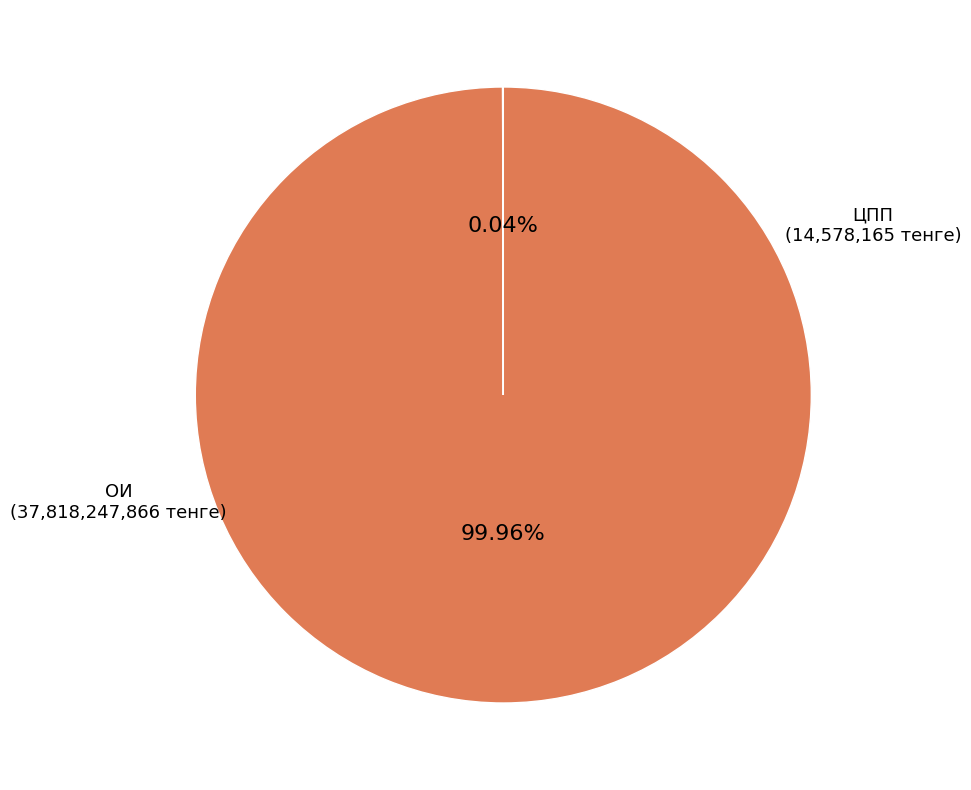

Does ОИ account for over 50% of the chart?

Yes